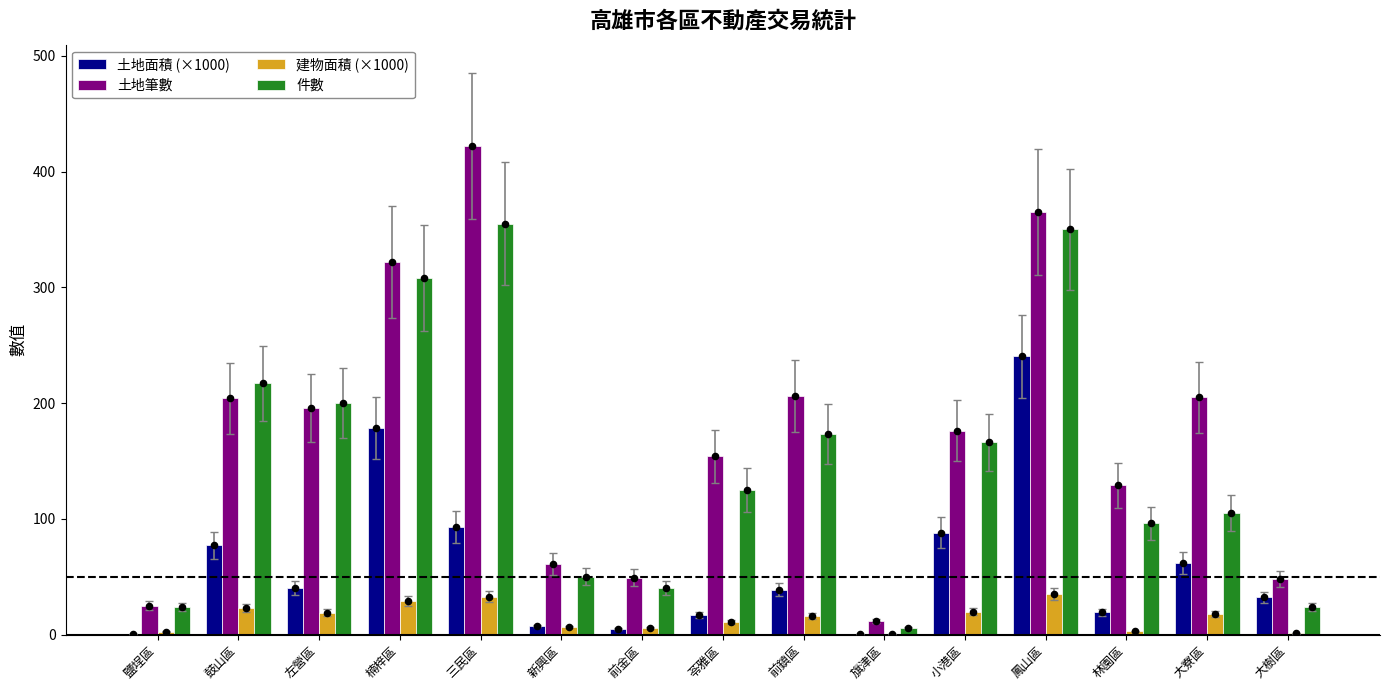

What are all the series names shown in the legend?

土地面積 (×1000), 土地筆數, 建物面積 (×1000), 件數